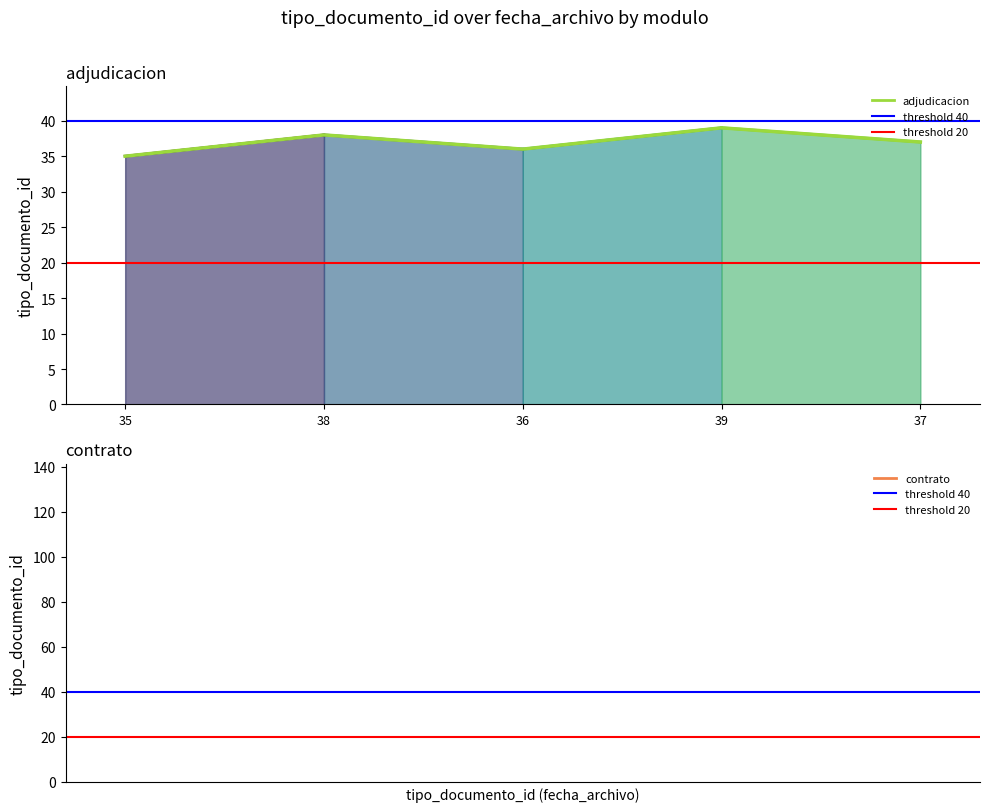

Where does the data first go above 37?

38